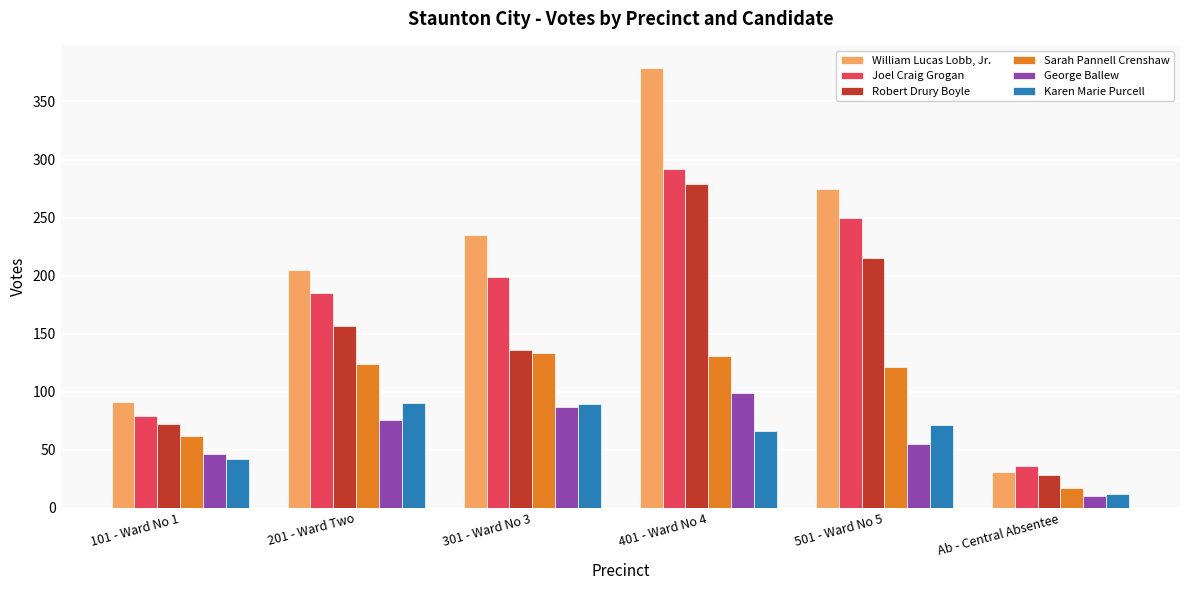

What is the difference between the George Ballew values at 201 - Ward Two and 301 - Ward No 3?

11